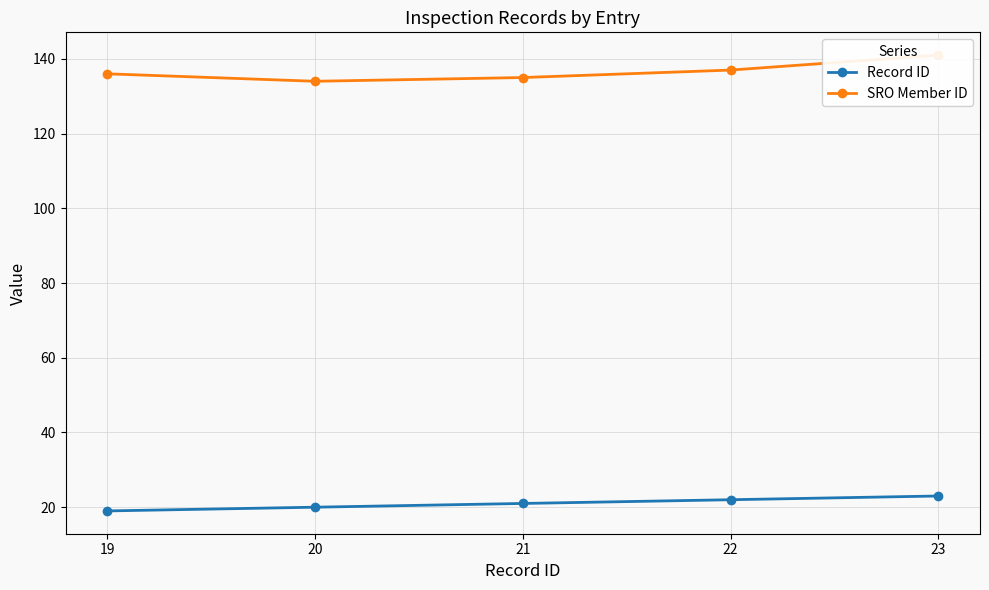

What is the total value across all series at 21?

156